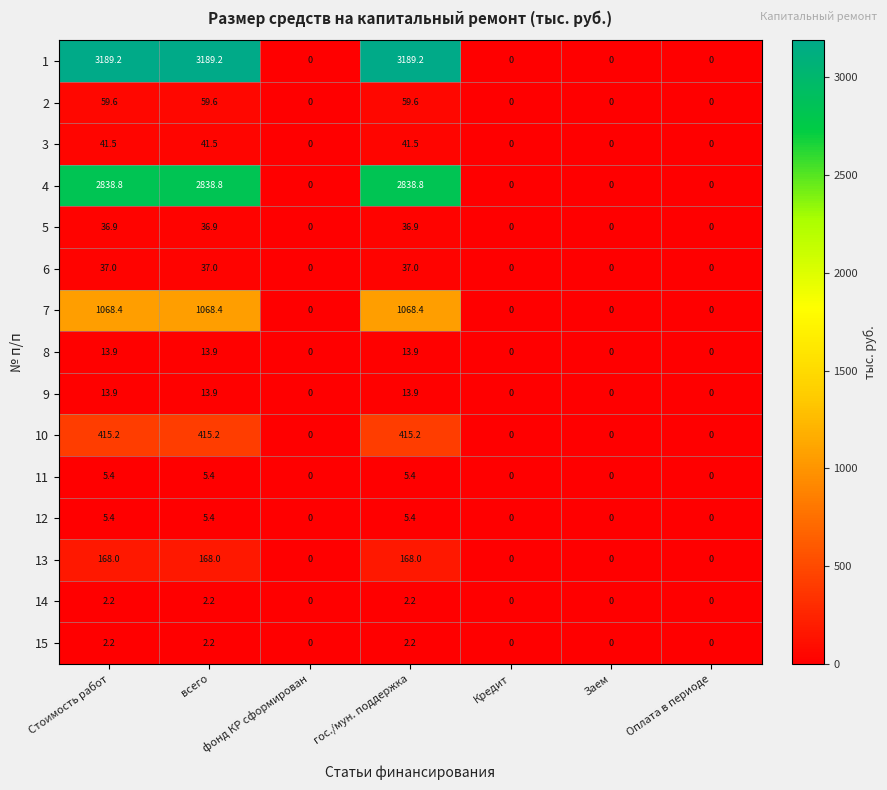

Read the 15 value at Стоимость работ.

2.2